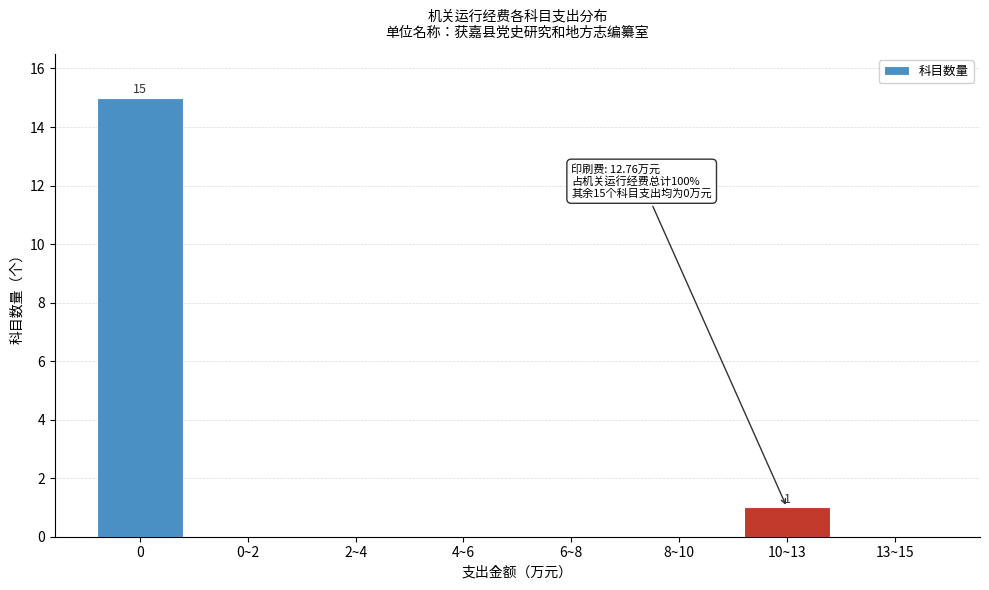

Reading left to right, extract all data points from this chart.

0=15	0~2=0	2~4=0	4~6=0	6~8=0	8~10=0	10~13=1	13~15=0